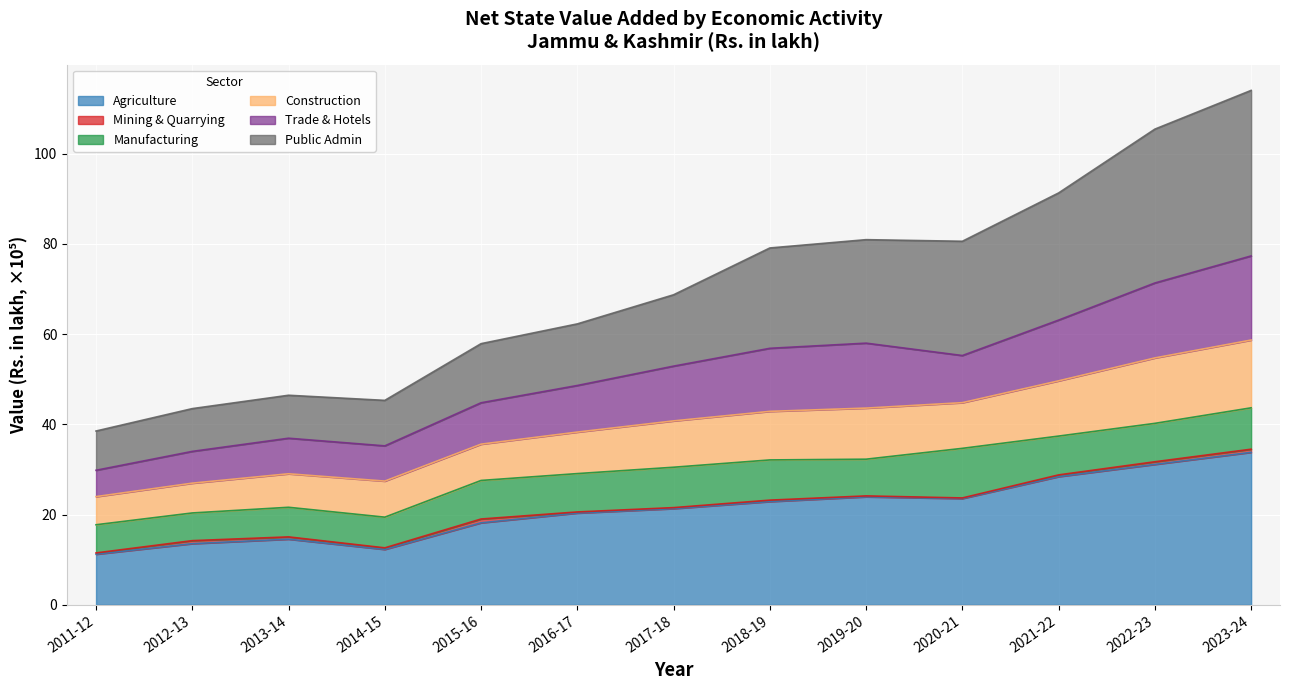

True or false: Agriculture has a value of 24.0 at 2019-20.

True